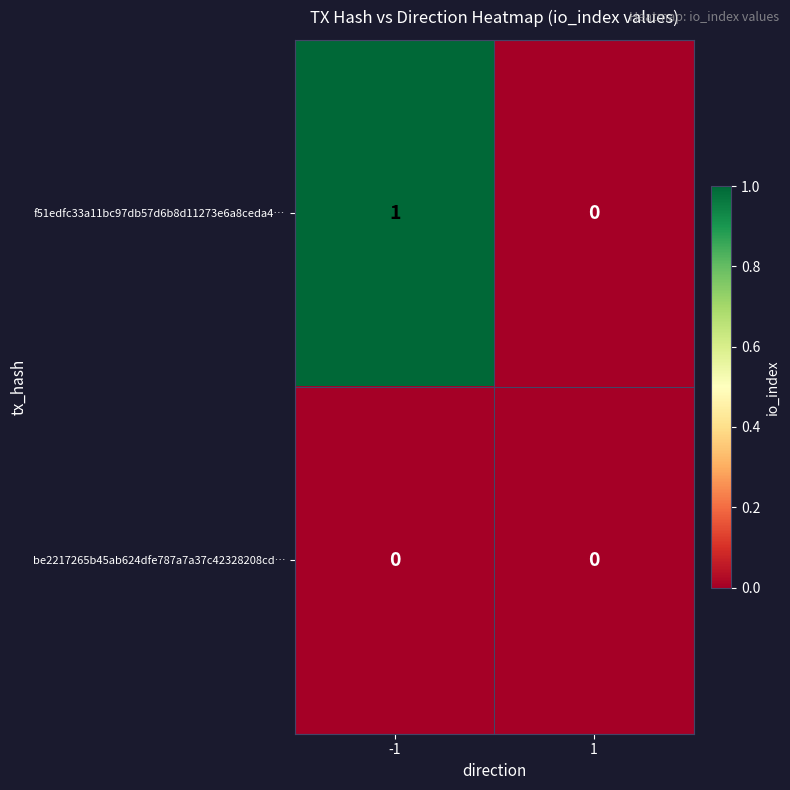

Between -1 and 1, which series saw the biggest shift?

f51edfc33a11bc97db57d6b8d11273e6a8ceda4…